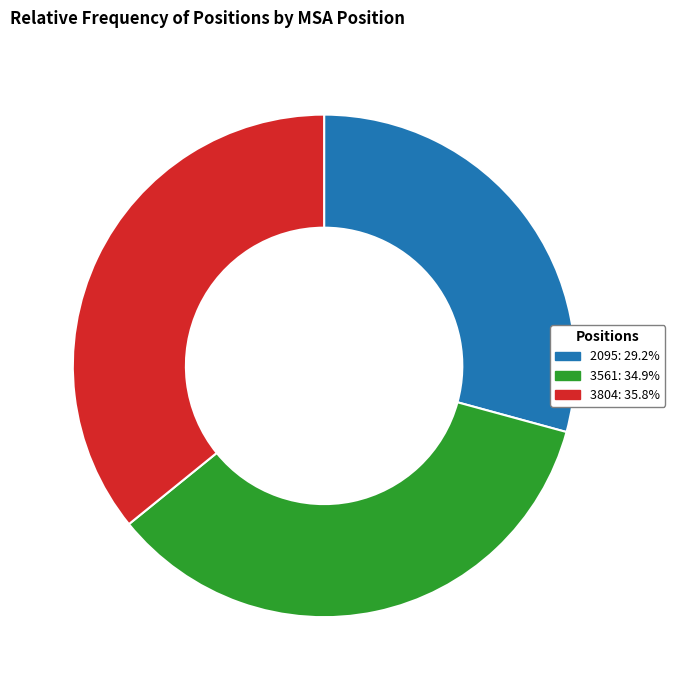

Is the sum of 3804: 35.8% and 3561: 34.9% greater than half?

Yes